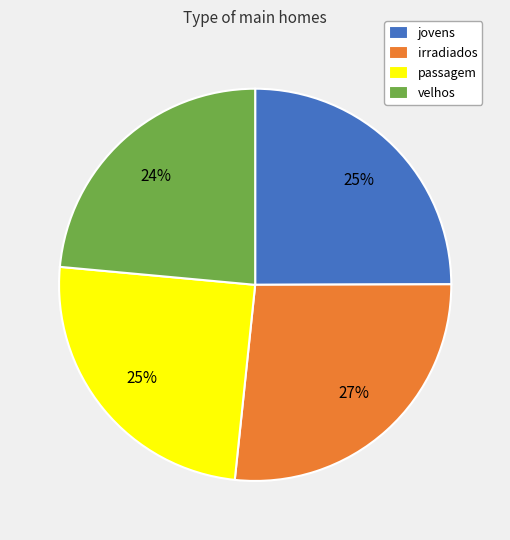

How many slices are in this pie chart?

4